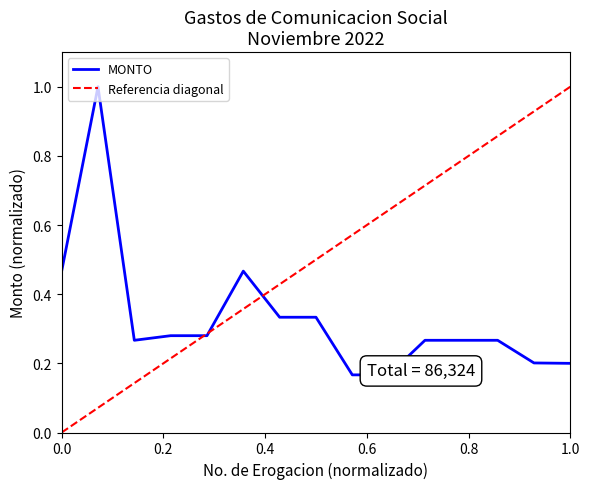

What is the difference between the maximum and minimum values in the MONTO series?

0.8